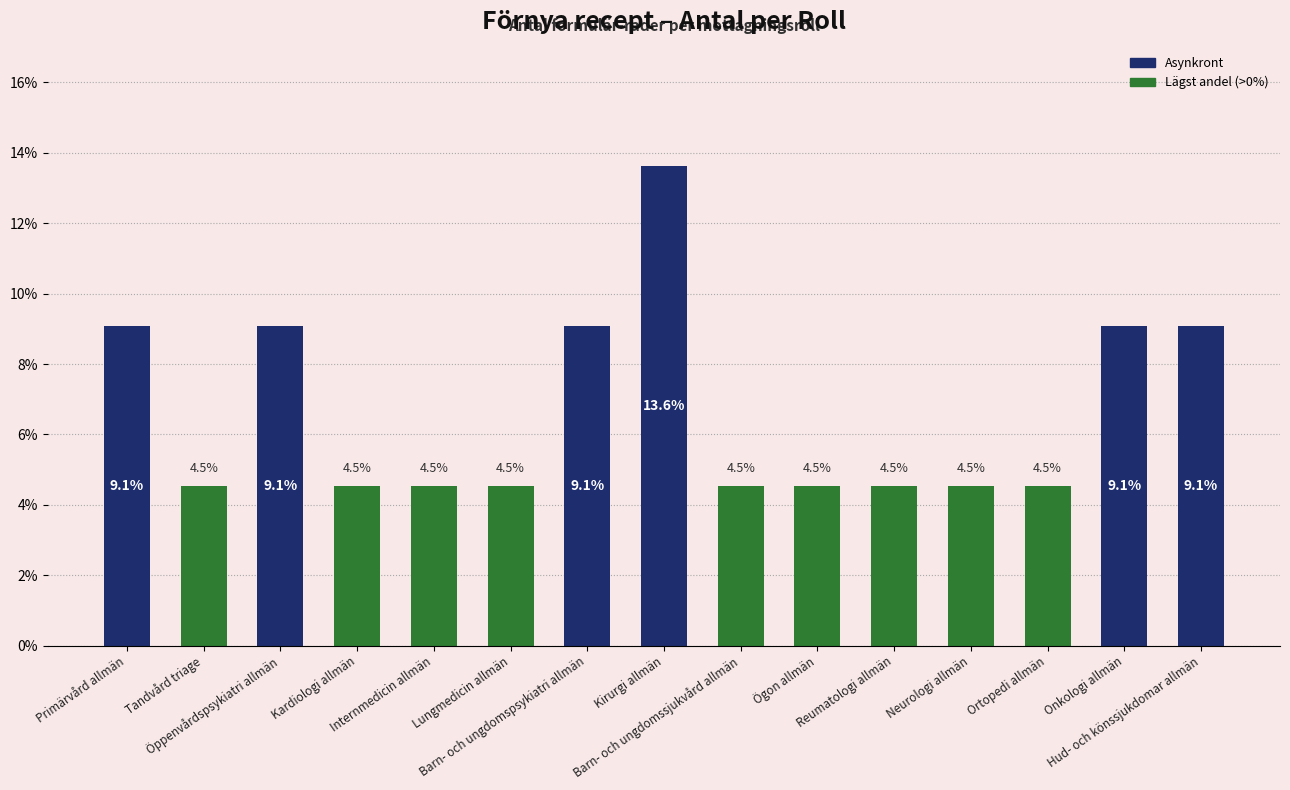

Reading left to right, what are all the values shown in this chart?

9.1	4.5	9.1	4.5	4.5	4.5	9.1	13.6	4.5	4.5	4.5	4.5	4.5	9.1	9.1